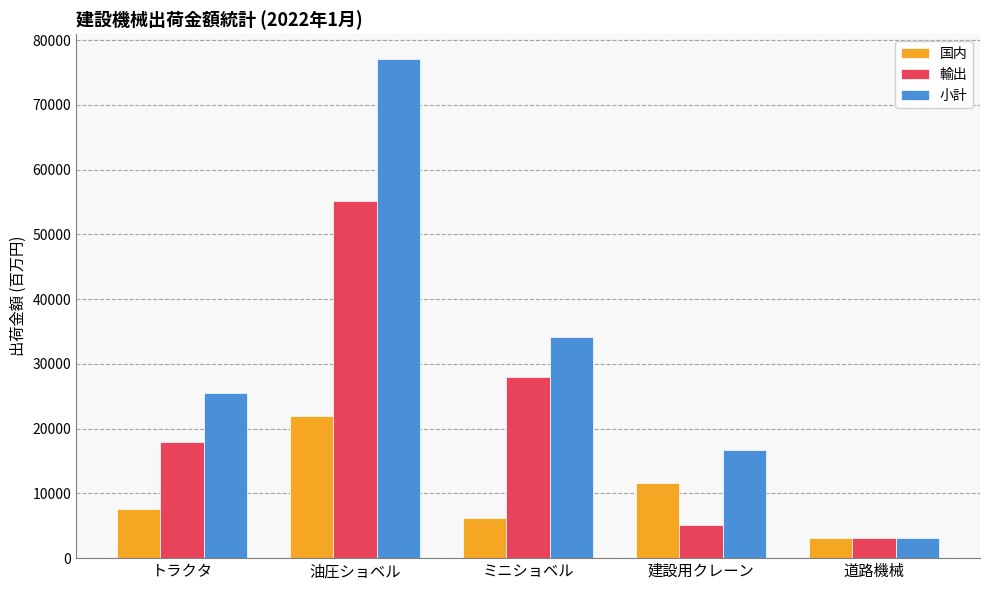

True or false: 国内 has a value of 3062 at 道路機械.

True